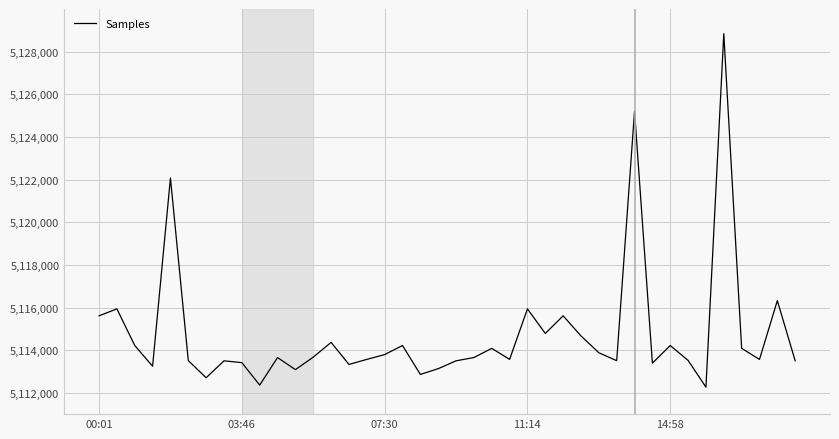

What is the difference between the maximum and minimum values?

16578